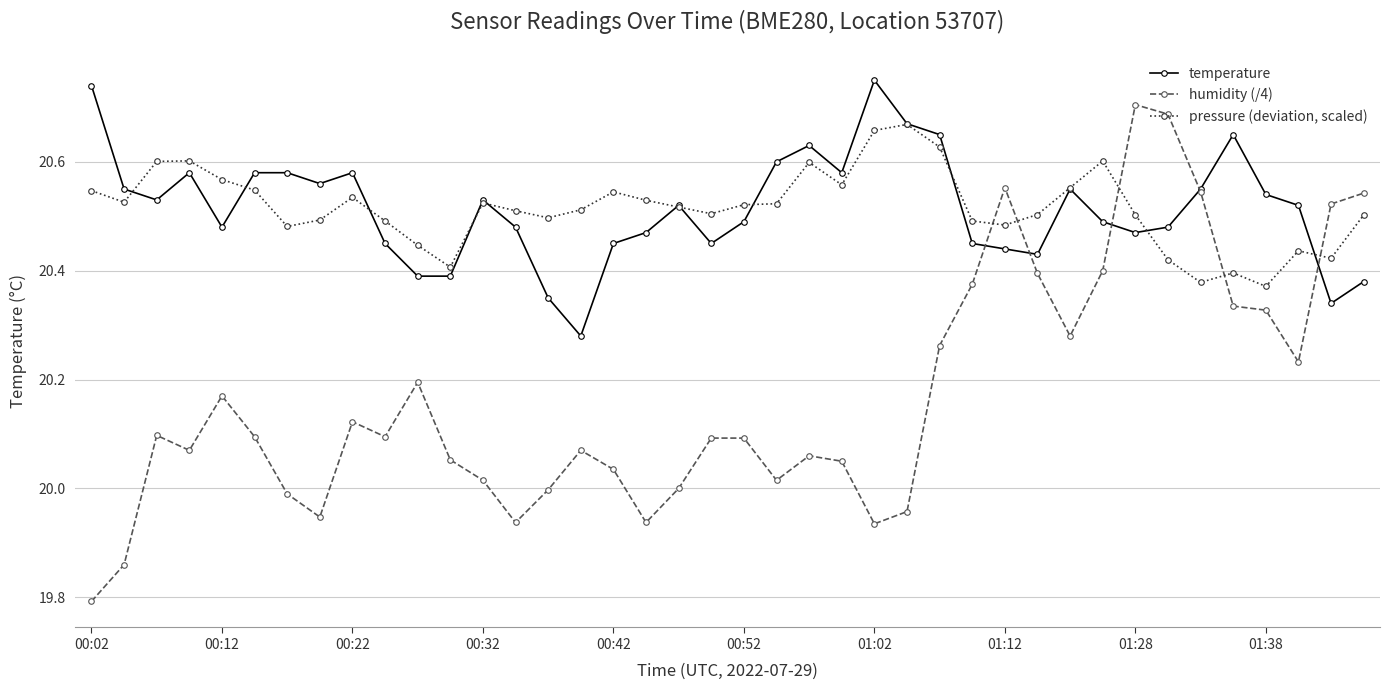

Rank the series by their maximum value, from highest to lowest.

temperature, humidity (/4), pressure (deviation, scaled)